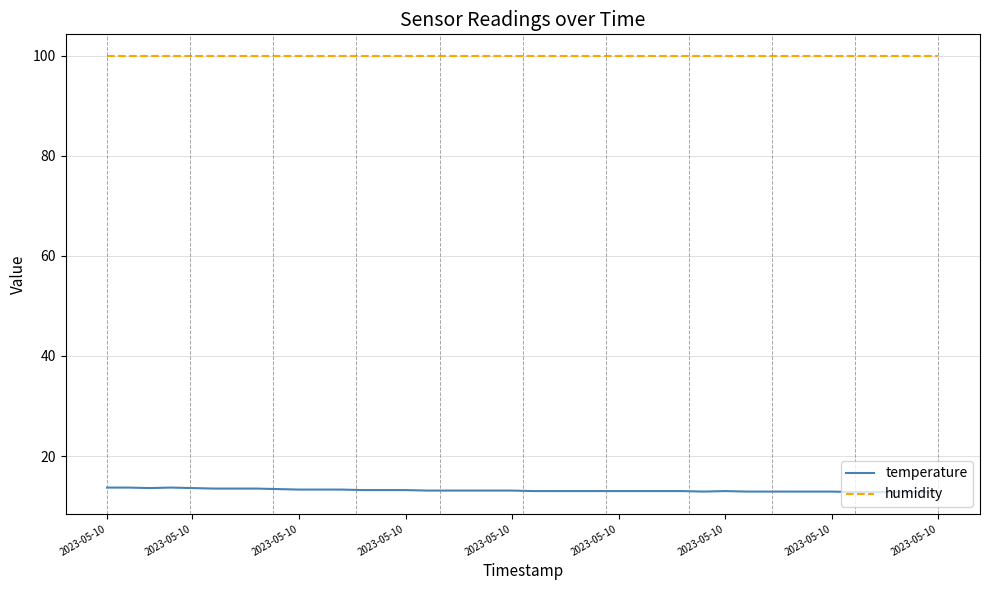

What is the maximum value for temperature?

13.7